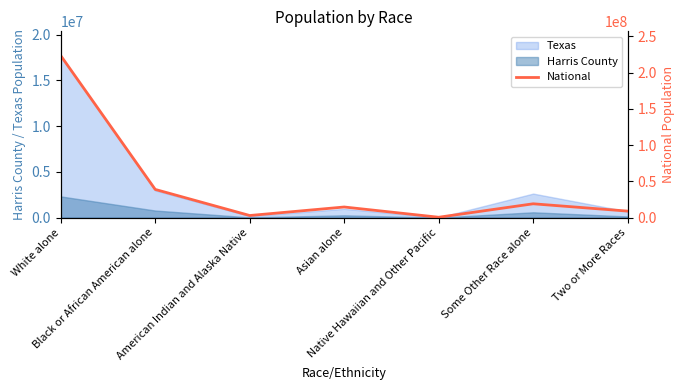

What is the highest value of the Harris County series?

2318256